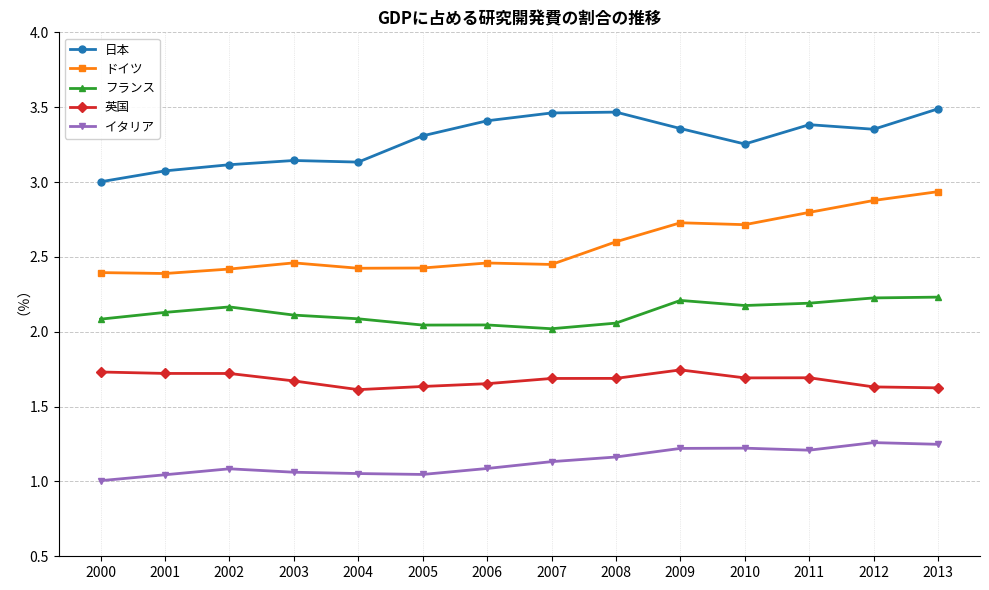

What is the total value across all series at 2008?

11.0